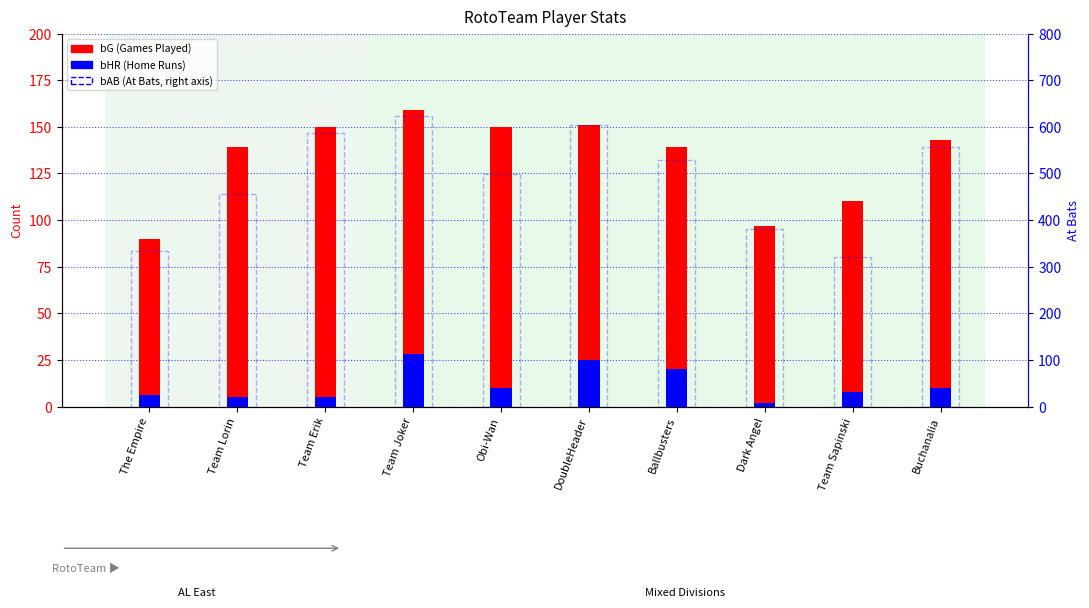

Reading left to right, list all the values displayed in this chart.

bG (Games): 90	139	150	159	150	151	139	97	110	143
bHR (Home Runs): 6	5	5	28	10	25	20	2	8	10
bAB (At Bats): 333	457	587	623	499	604	529	380	320	556